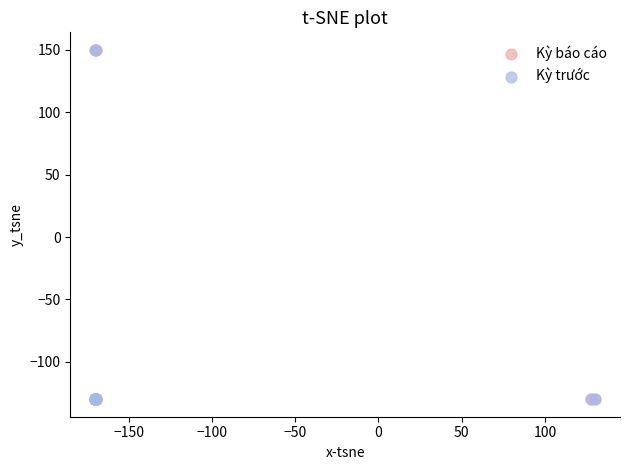

What are all the series names shown in the legend?

Kỳ báo cáo, Kỳ trước